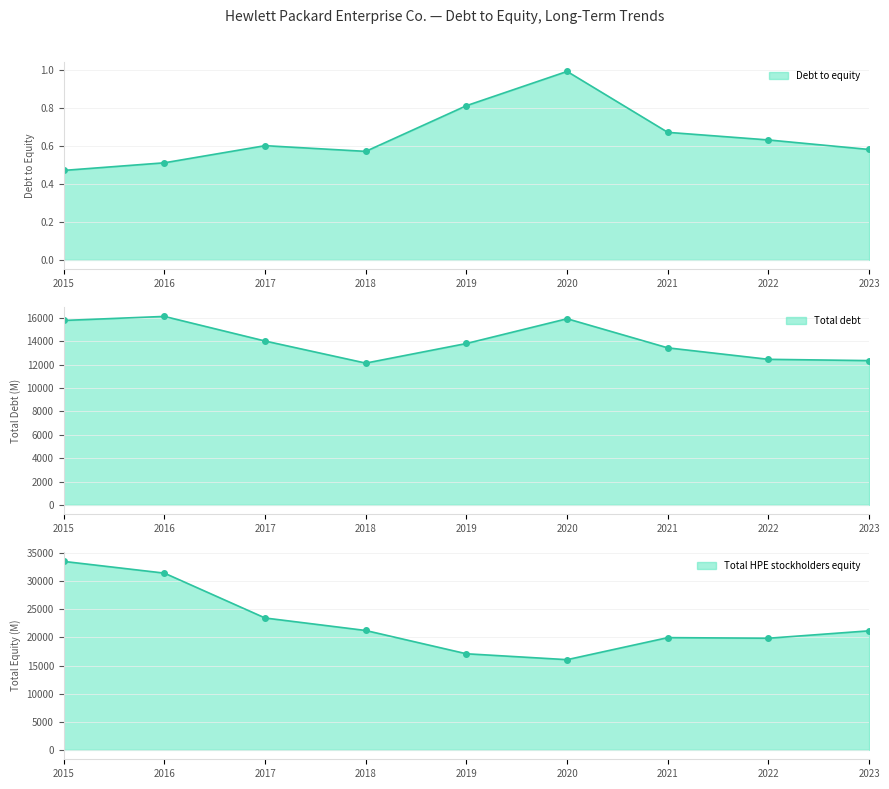

True or false: Total HPE stockholders equity and Debt to equity cross at least once.

False